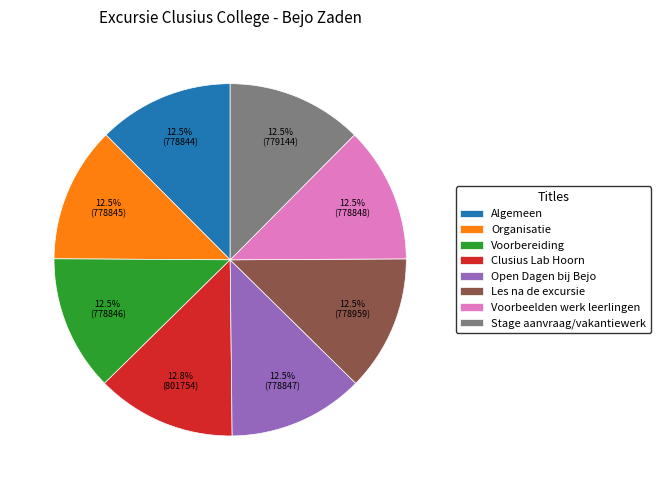

Is there any slice that represents more than half of the pie?

No